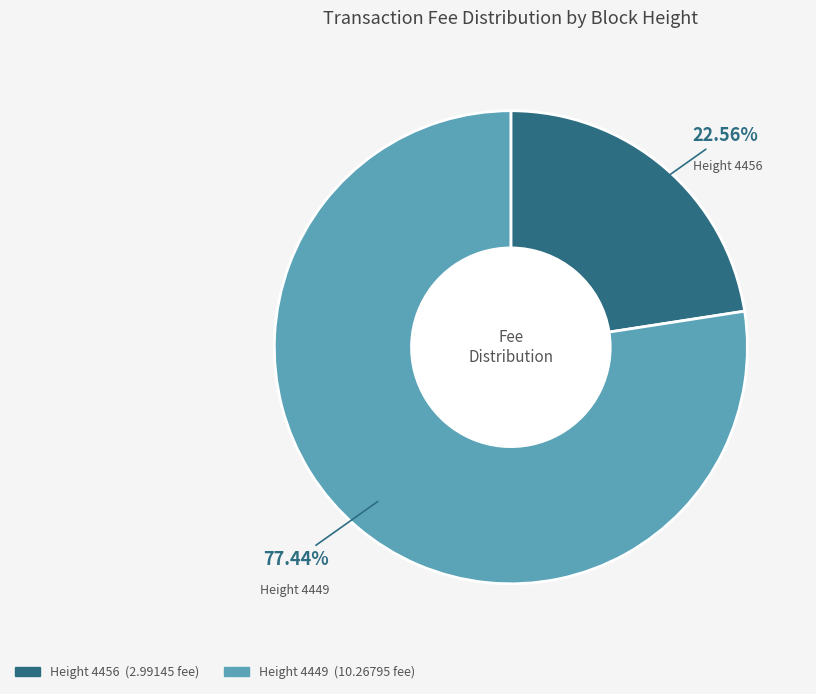

Is there a majority slice in this chart?

Yes